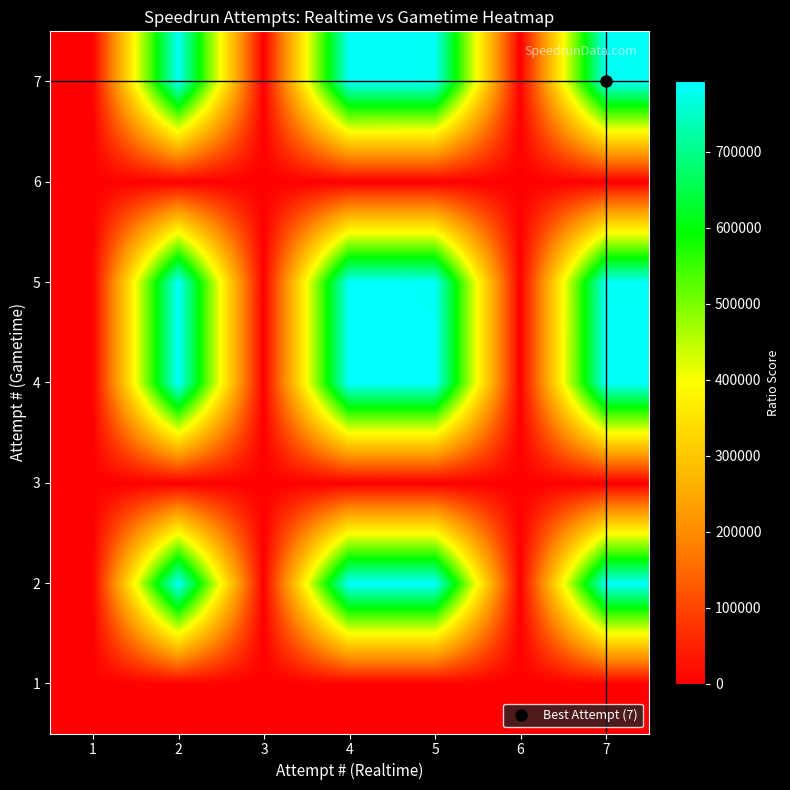

Reading left to right, extract all data points from this chart.

1: 1=0.0	2=0.0	3=0.0	4=0.0	5=0.0	6=0.0	7=0.0
2: 1=0.0	2=792710.0	3=0.0	4=792962.6	5=791043.2	6=0.0	7=788224.7
3: 1=0.0	2=0.0	3=0.0	4=0.0	5=0.0	6=0.0	7=0.0
4: 1=0.0	2=792962.6	3=0.0	4=793215.4	5=791295.3	6=0.0	7=788475.9
5: 1=0.0	2=791043.2	3=0.0	4=791295.3	5=789379.9	6=0.0	7=786567.4
6: 1=0.0	2=0.0	3=0.0	4=0.0	5=0.0	6=0.0	7=0.0
7: 1=0.0	2=788224.7	3=0.0	4=788475.9	5=786567.4	6=0.0	7=783764.8